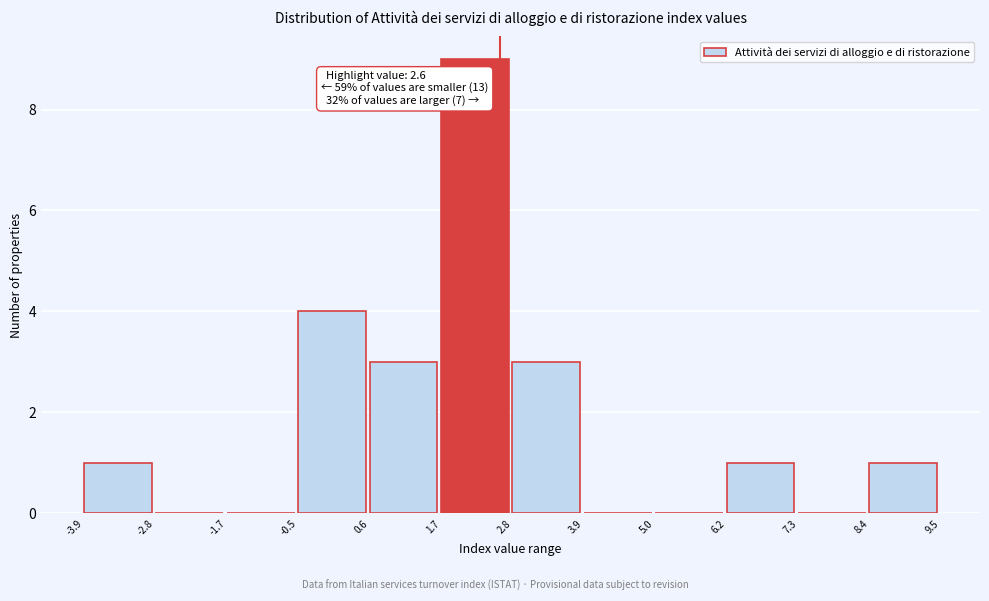

Which range on the x-axis has the tallest bar?

1.7 to 2.8